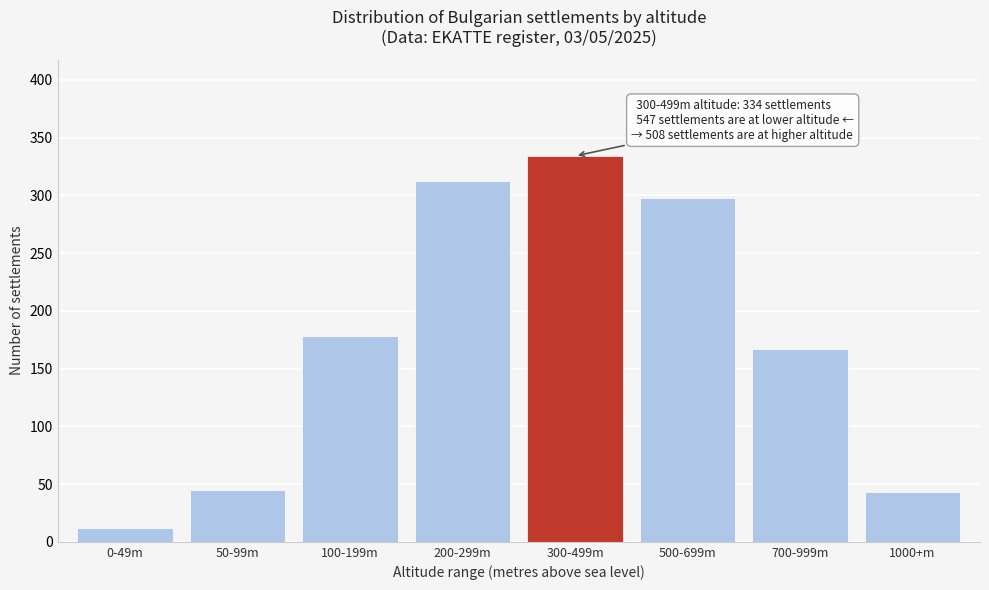

Reading left to right, list all the values displayed in this chart.

12	45	178	312	334	298	167	43